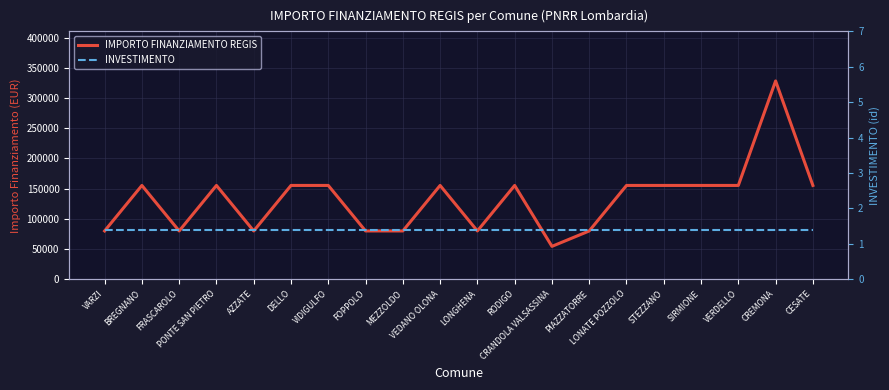

What is the greatest value displayed?

328160.0